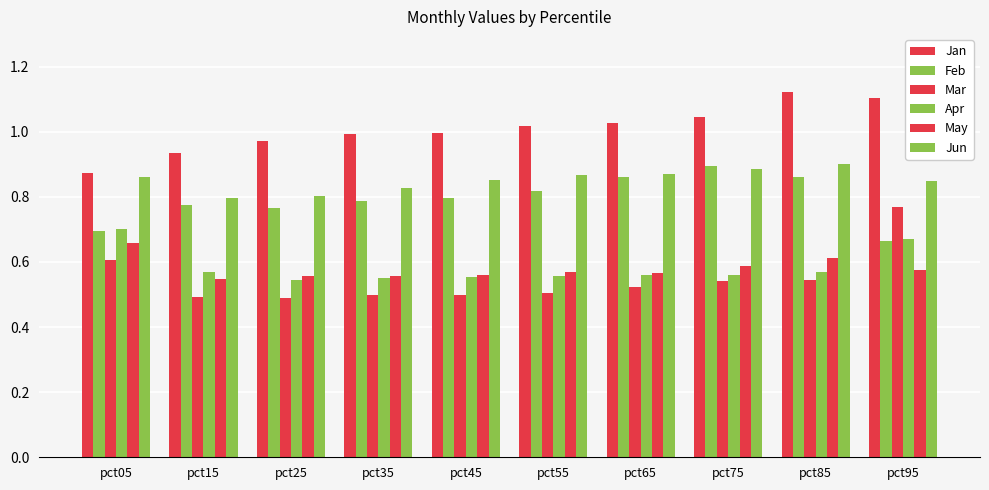

True or false: Apr has a value of 0.9 at pct35.

False